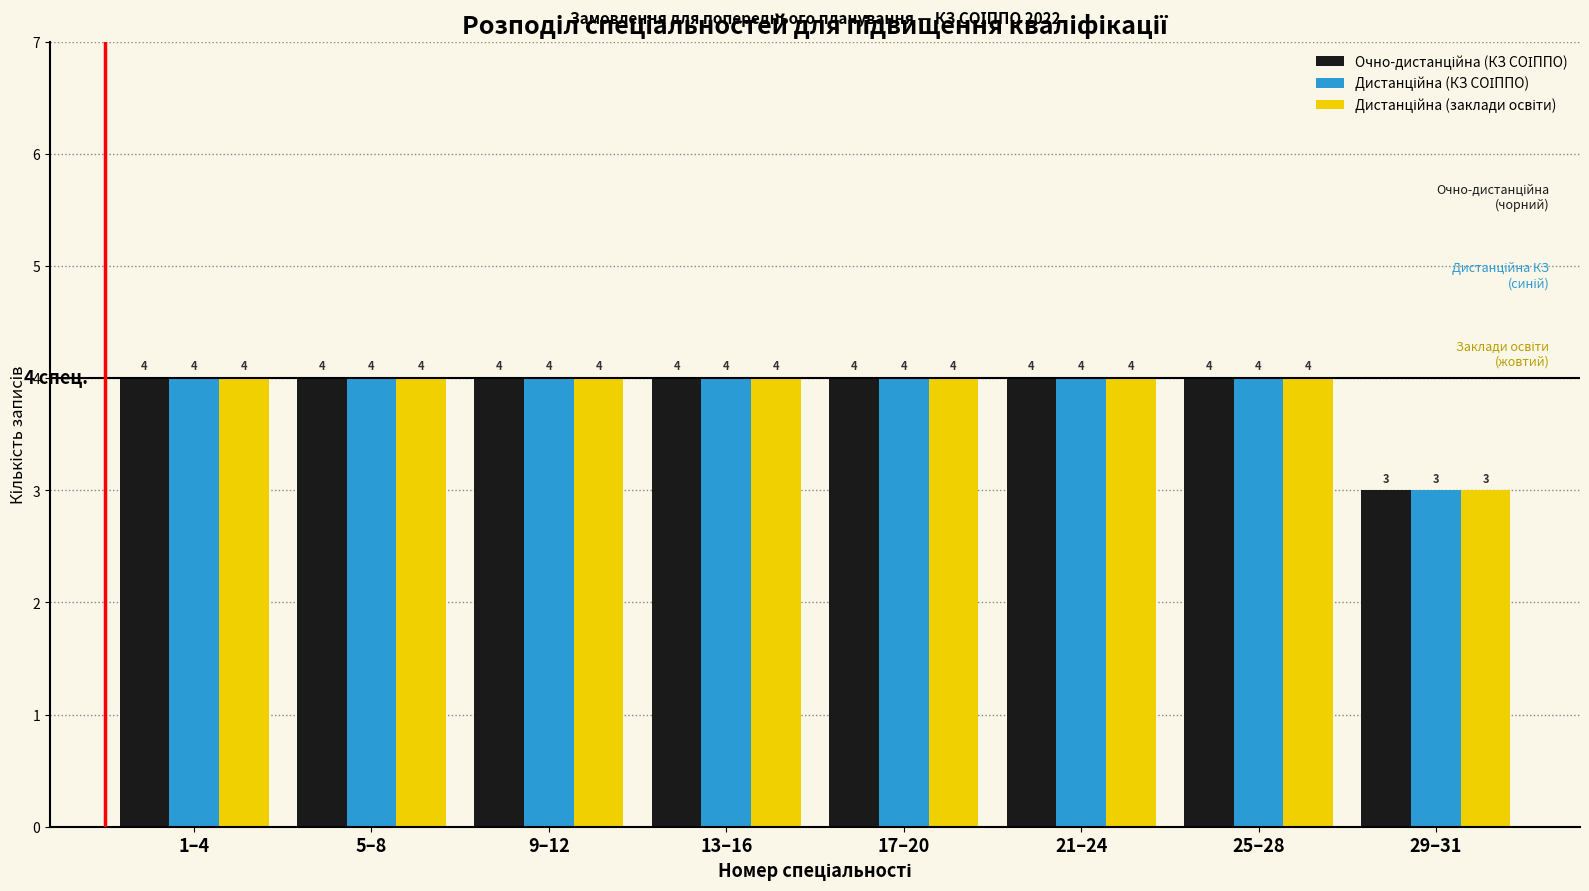

At which category does the chart reach its minimum across all series?

29–31